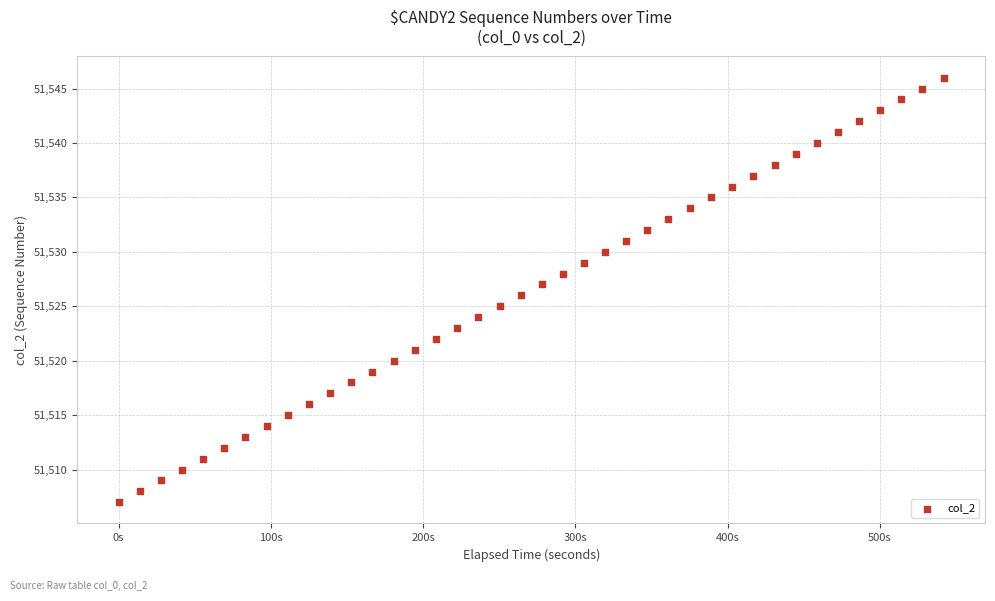

What is the range of Y values (max minus min)?

39